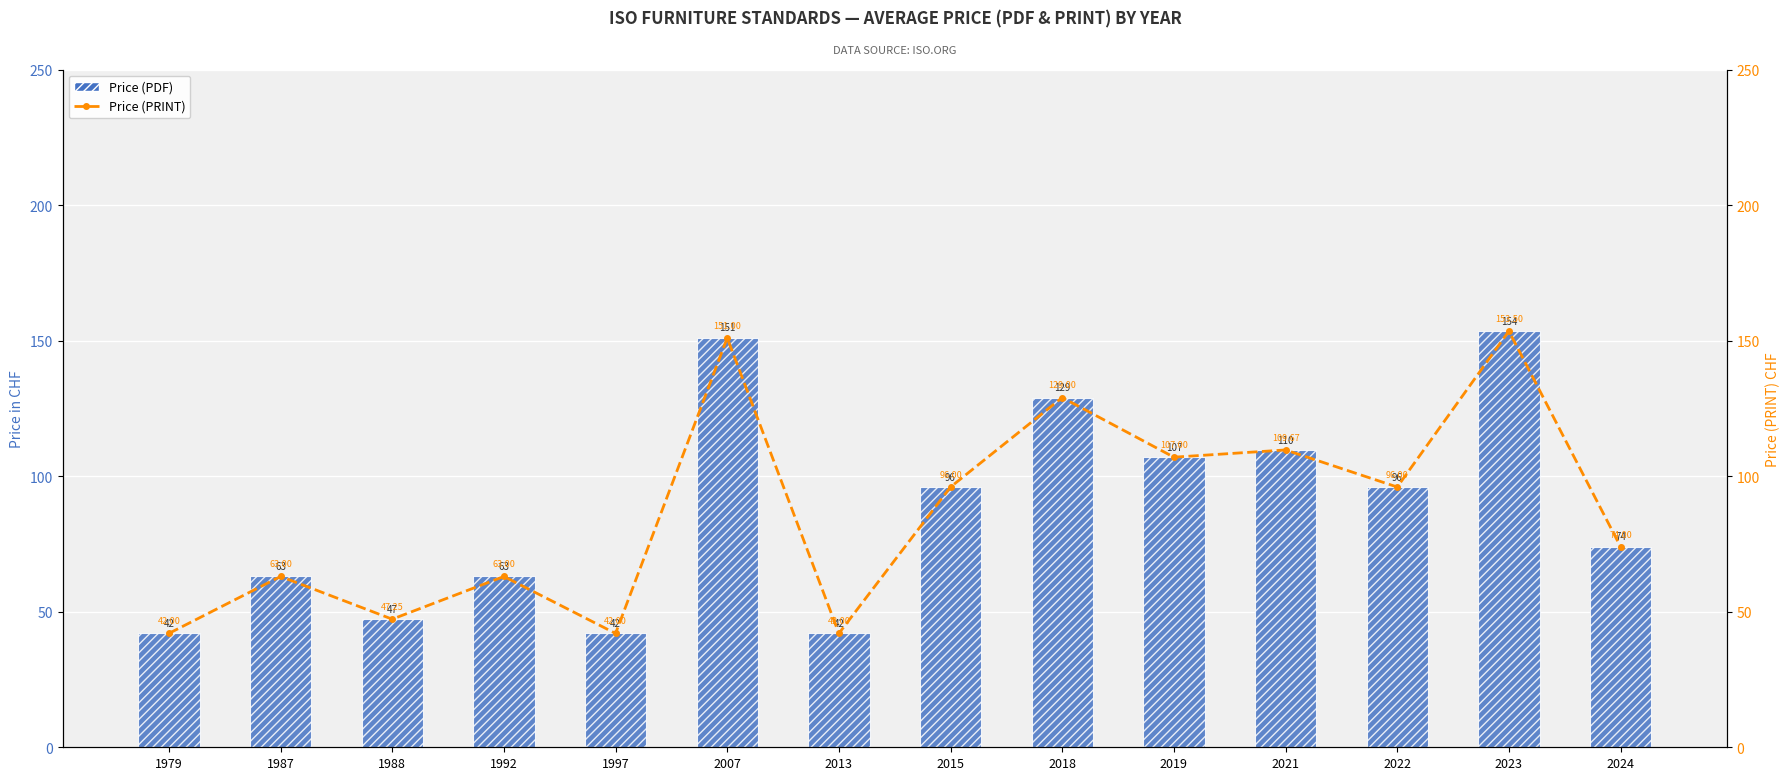

List the labels in order of Price (PDF) value, smallest first.

1979, 1997, 2013, 1988, 1987, 1992, 2024, 2015, 2022, 2019, 2021, 2018, 2007, 2023